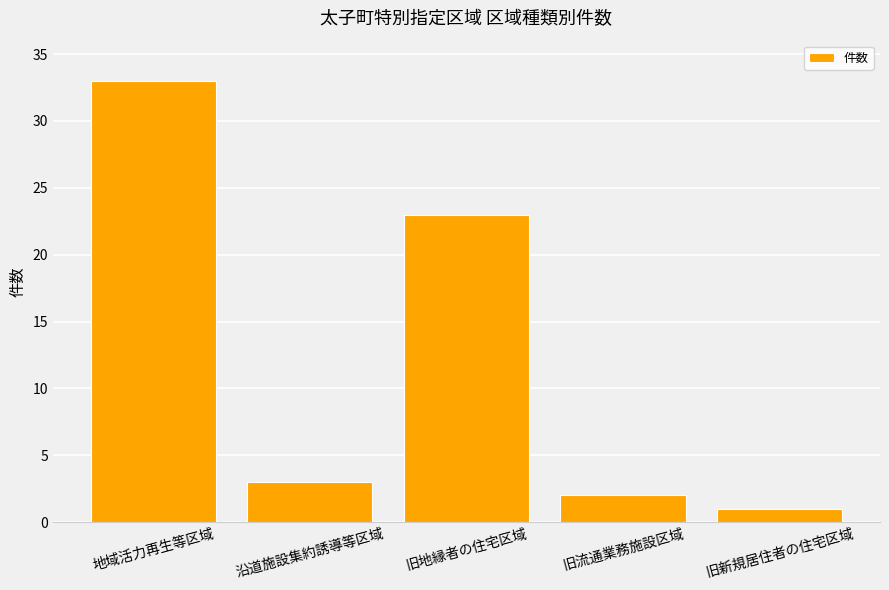

What is the average value?

12